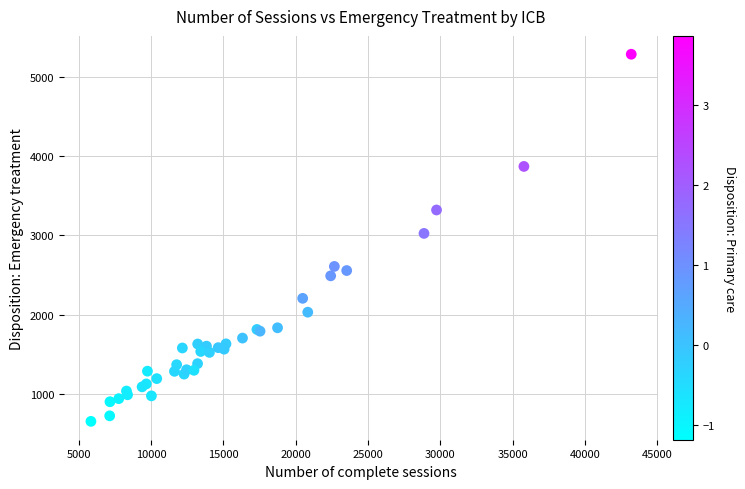

What Y value in the scatter plot is closest to 2969?

3025